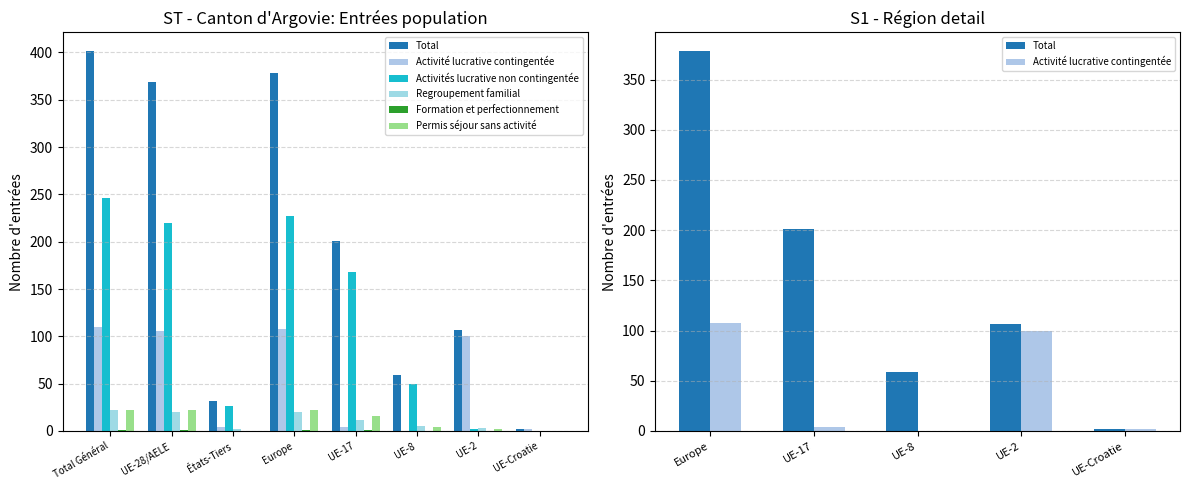

Between UE-17 and UE-2, which series saw the biggest shift?

Activités lucrative non contingentée